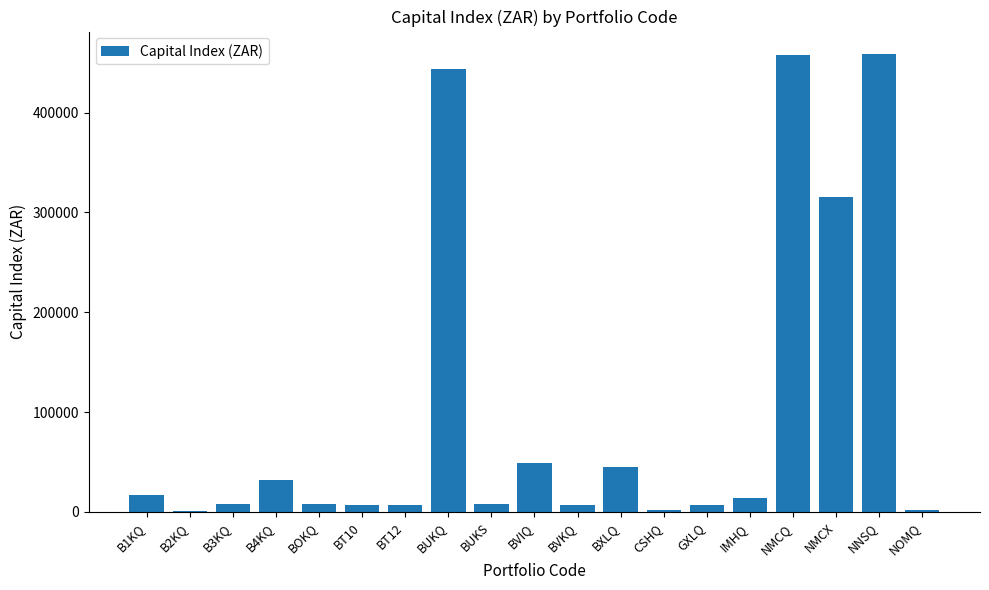

What is the ratio of the value at NNSQ to the value at CSHQ?

318.9